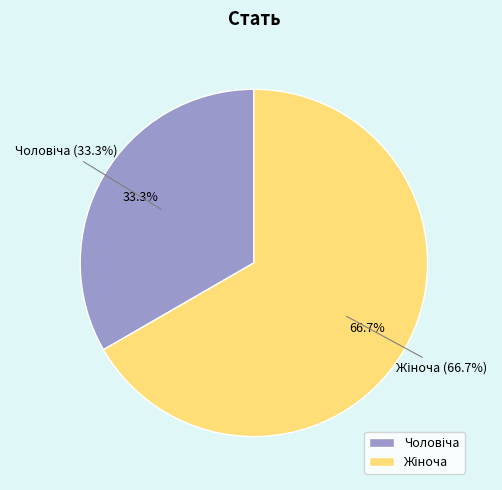

What is the majority slice?

Жіноча